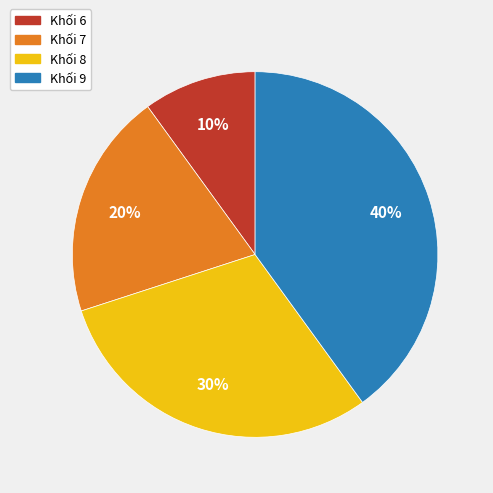

Approximately how many times larger is the value at Khối 7 compared to Khối 9?

0.5